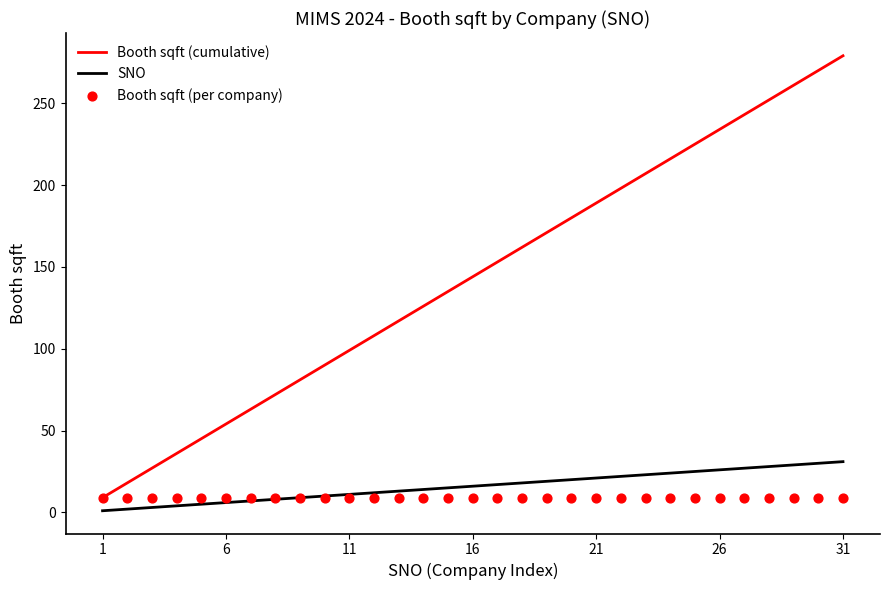

Which series has the largest total across all categories?

Booth sqft (cumulative)